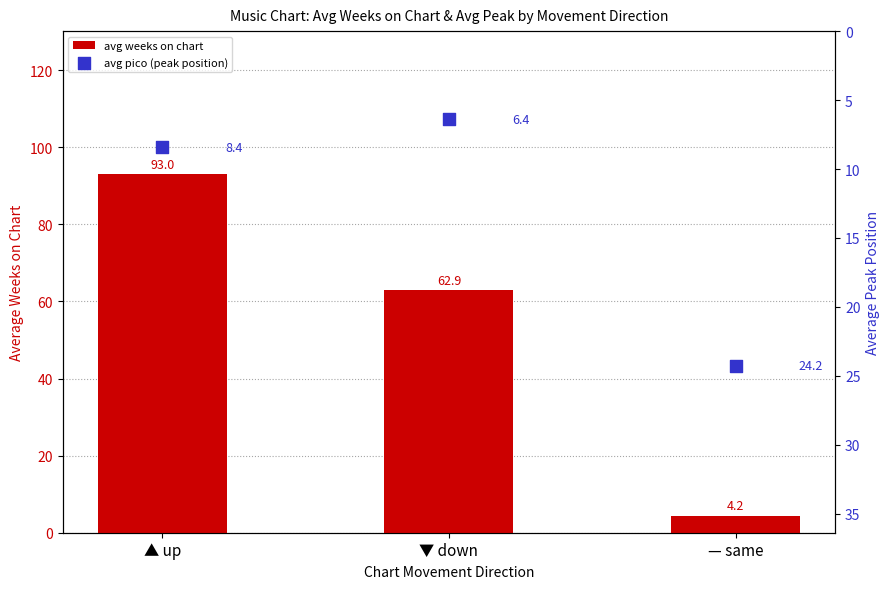

At how many categories does at least one series exceed 41?

2